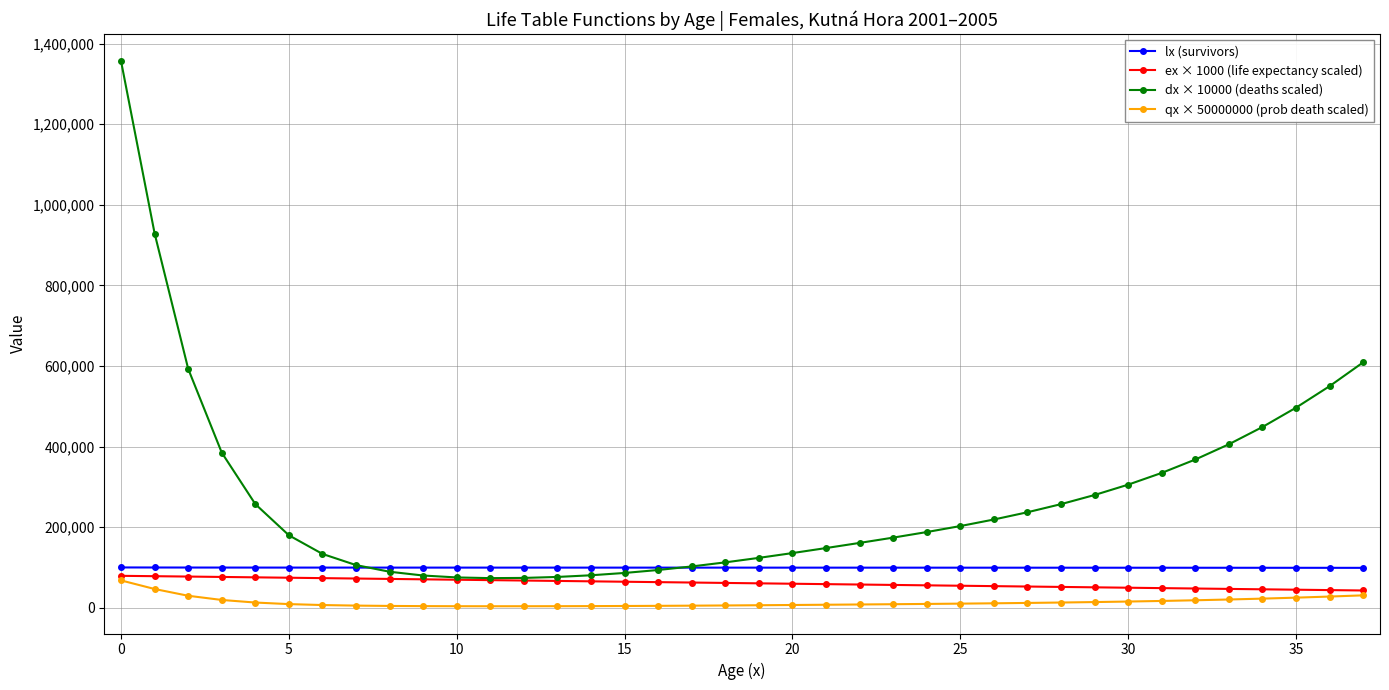

Which series has the largest range (max minus min)?

dx × 10000 (deaths scaled)